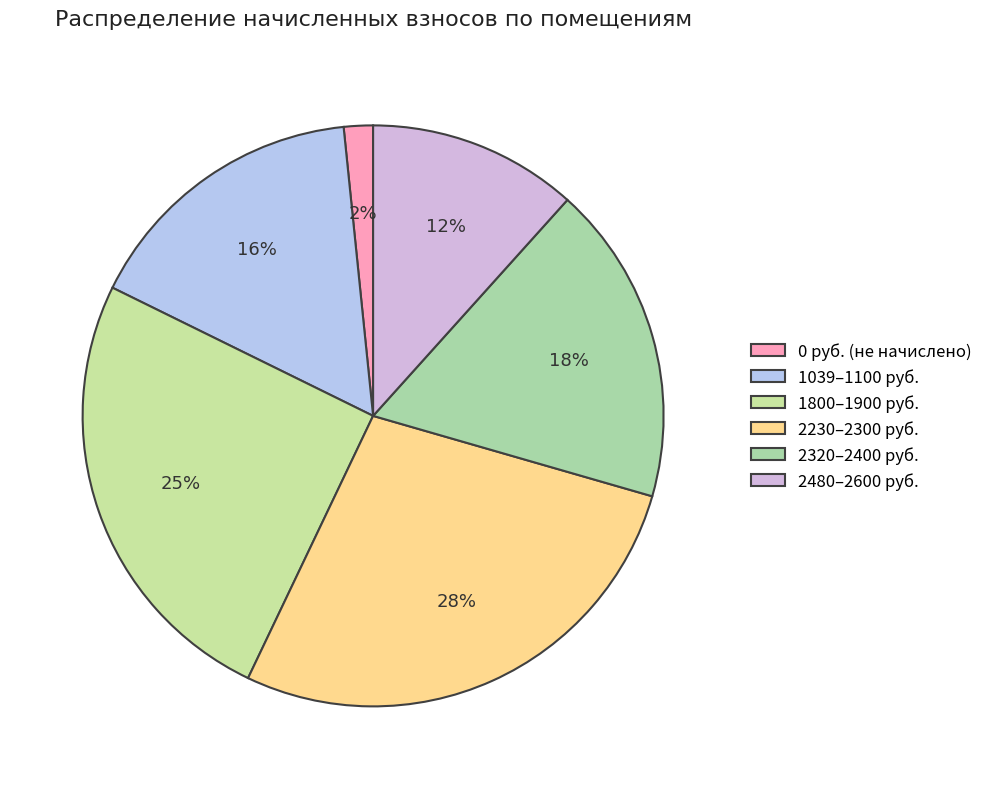

Count the number of slices in the pie.

6